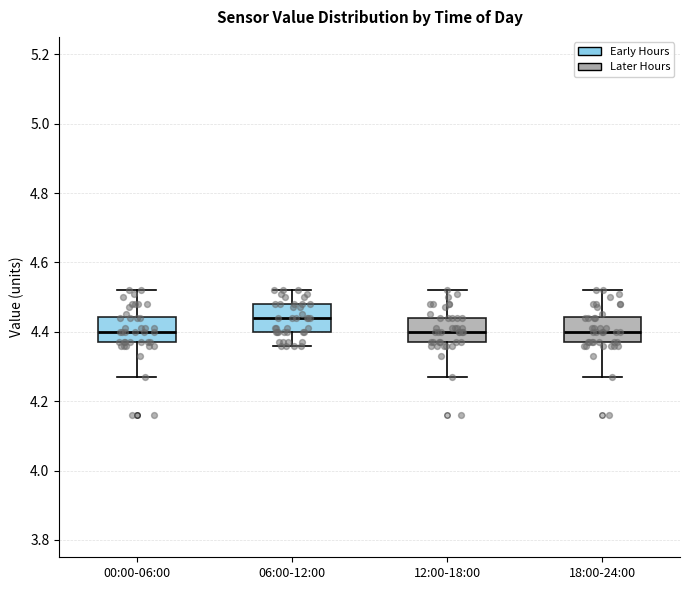

Where is the lower edge of the box for 06:00-12:00 on the y-axis? The values are not printed on the chart, so give them approximately, as read against the axis.

4.40